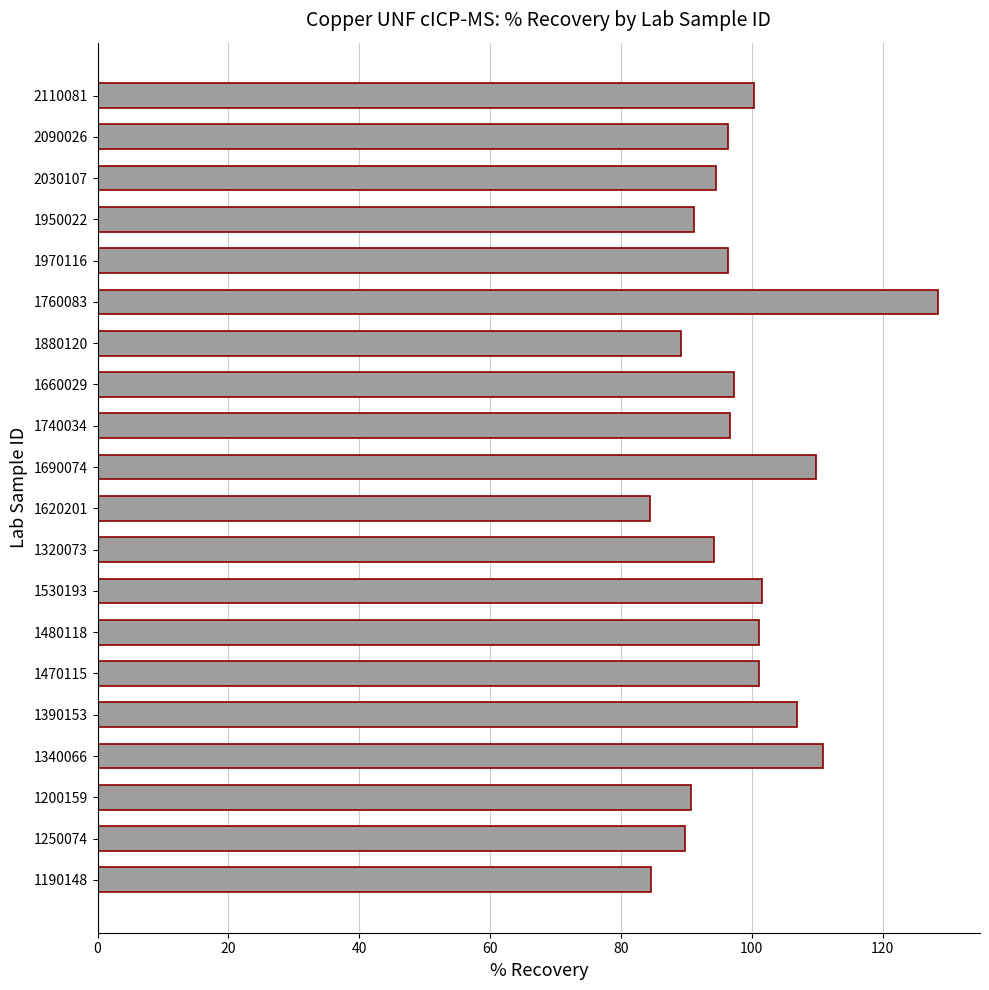

What is the sum of the values at 1320073 and 1470115?

195.3